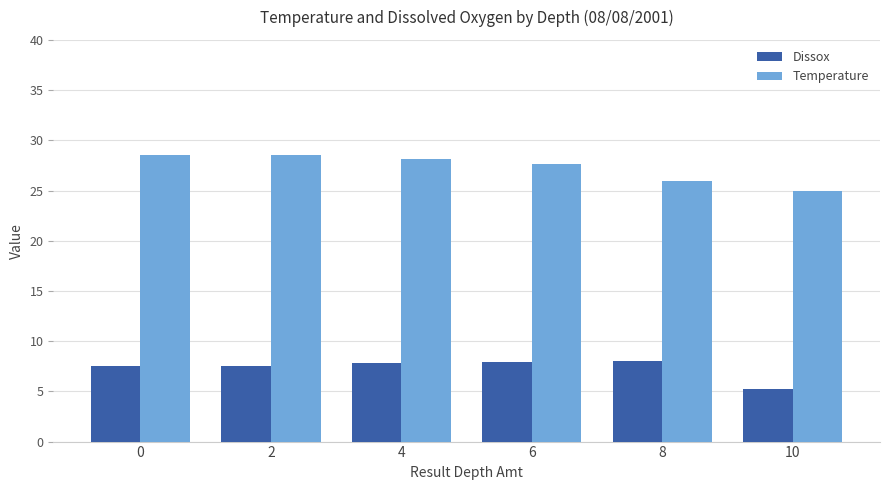

What are all the series names shown in the legend?

Dissox, Temperature